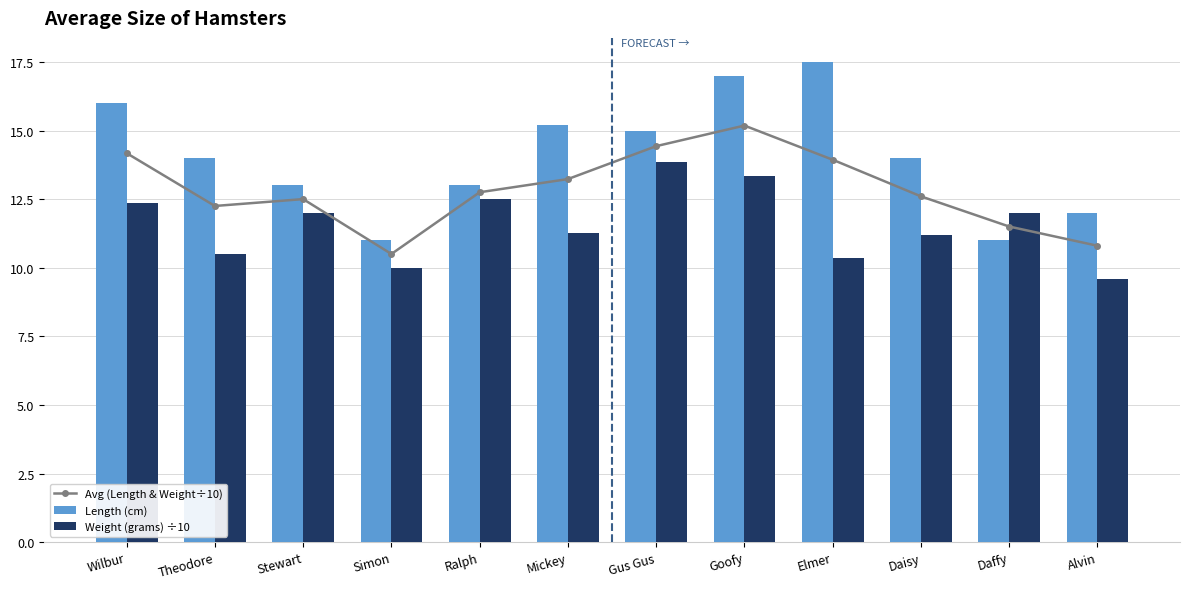

Reading right to left, list all the values displayed in this chart.

Avg (Length & Weight÷10): Alvin=10.8	Daffy=11.5	Daisy=12.6	Elmer=13.9	Goofy=15.2	Gus Gus=14.4	Mickey=13.2	Ralph=12.8	Simon=10.5	Stewart=12.5	Theodore=12.2	Wilbur=14.2
Length (cm): Alvin=12.0	Daffy=11.0	Daisy=14.0	Elmer=17.5	Goofy=17.0	Gus Gus=15.0	Mickey=15.2	Ralph=13.0	Simon=11.0	Stewart=13.0	Theodore=14.0	Wilbur=16.0
Weight (grams) ÷10: Alvin=9.6	Daffy=12.0	Daisy=11.2	Elmer=10.4	Goofy=13.4	Gus Gus=13.9	Mickey=11.3	Ralph=12.5	Simon=10.0	Stewart=12.0	Theodore=10.5	Wilbur=12.3